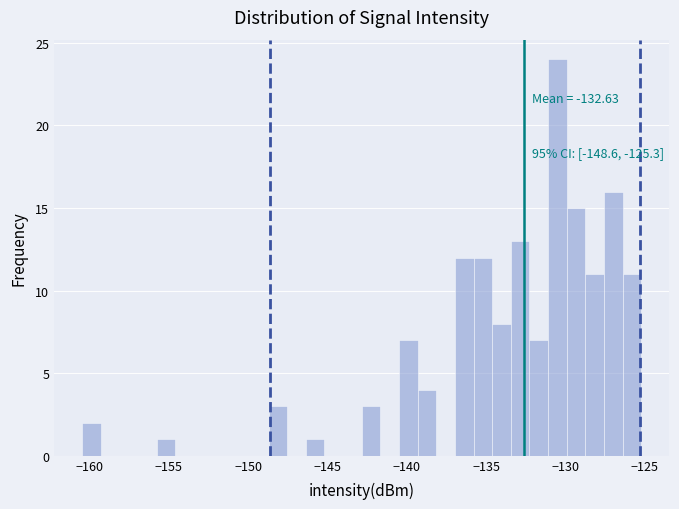

Read against the x-axis, roughly where is the centre of the tallest bar?

-130.5